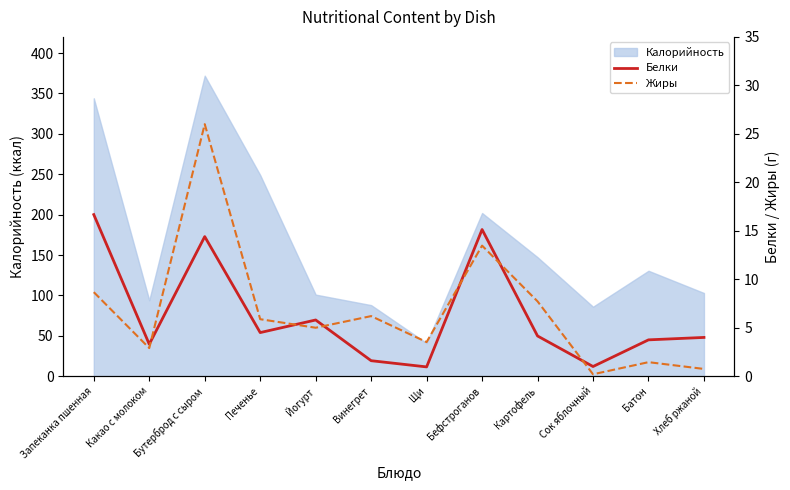

What position from the left is Печенье?

4